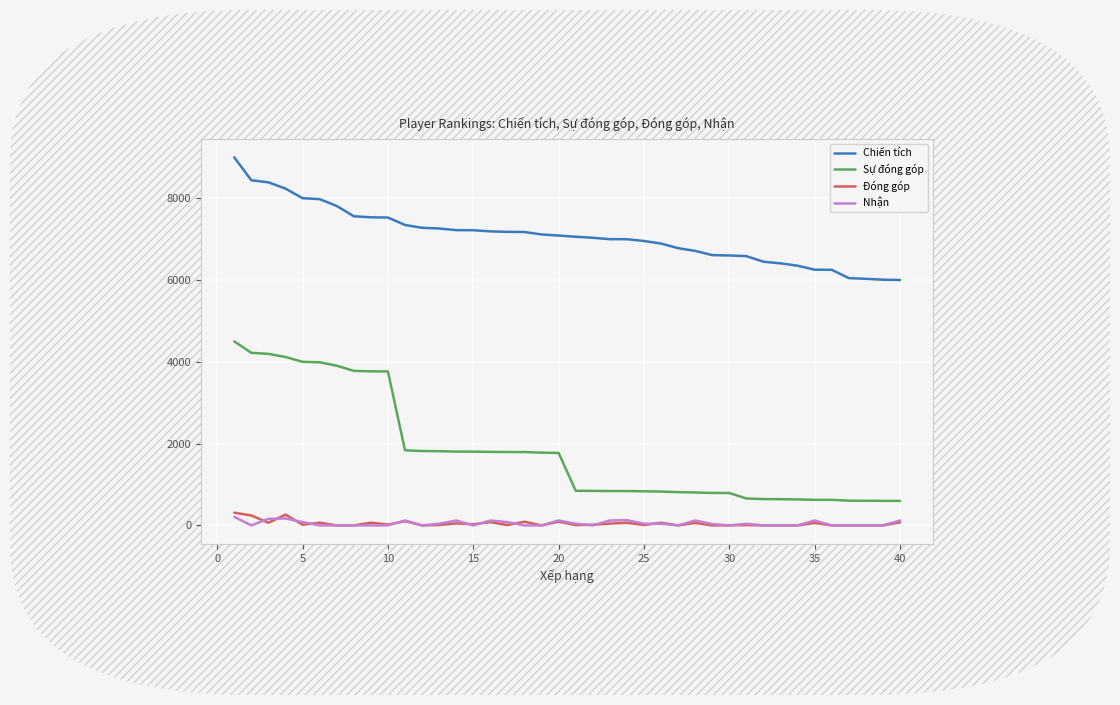

Does the chart display data point markers on the line(s)?

No